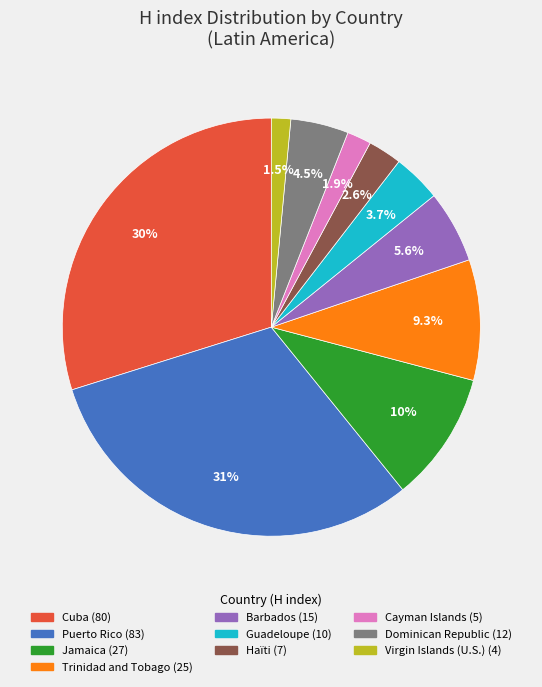

To the nearest percent, what percentage of the pie is Haïti?

3%